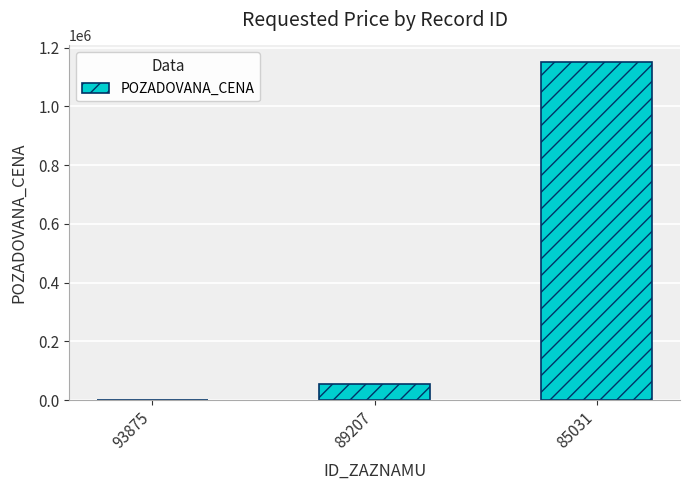

Count the number of data series in this chart.

1